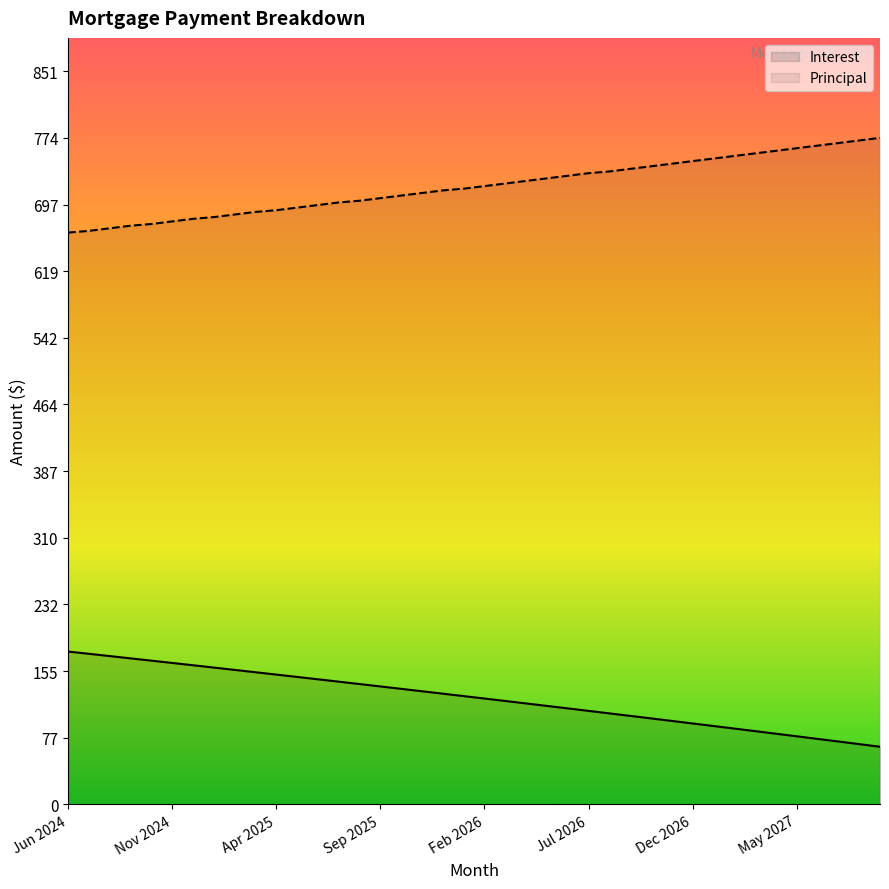

What are all the series names shown in the legend?

Interest, Principal